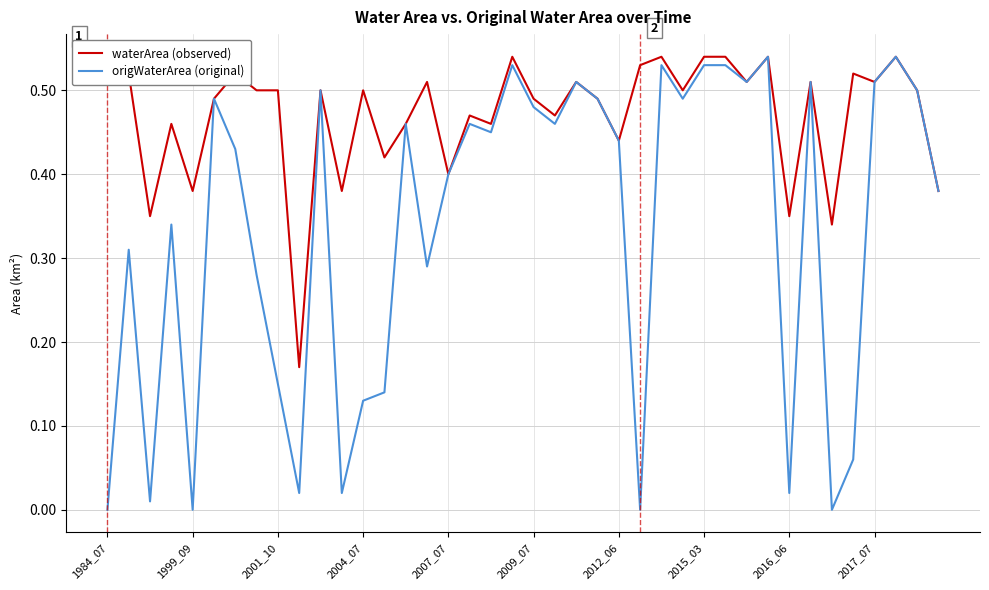

Which series has the widest spread of values?

origWaterArea (original)